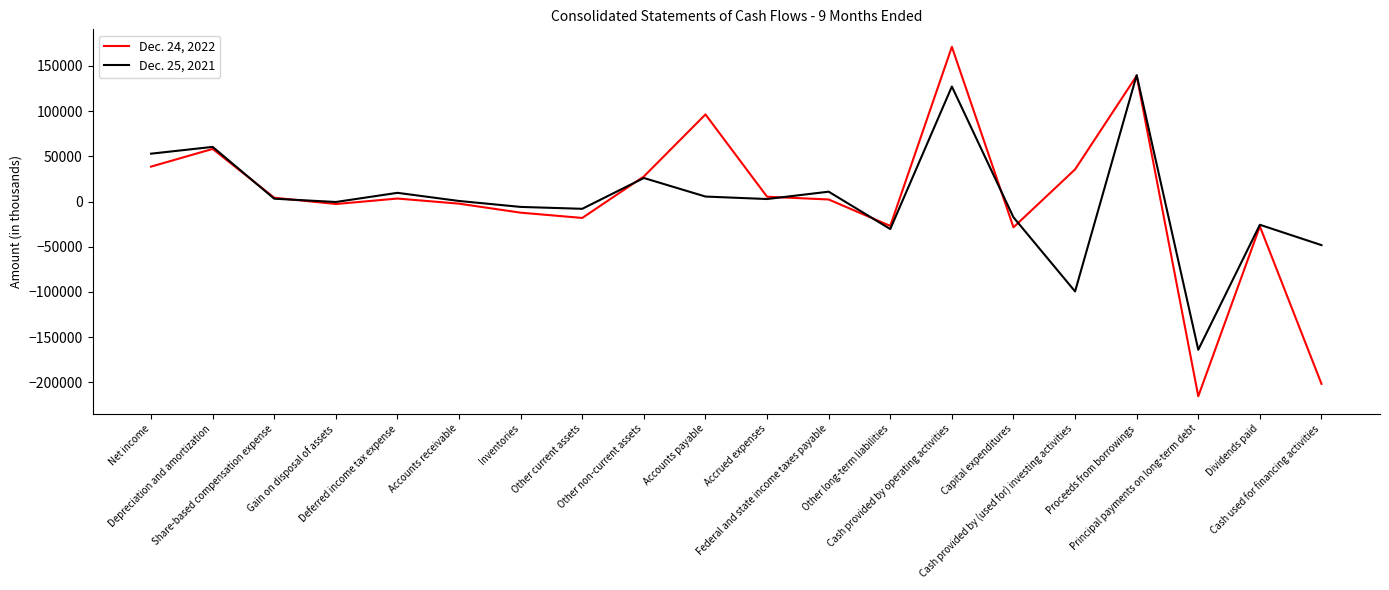

How many lines are shown in the chart?

2